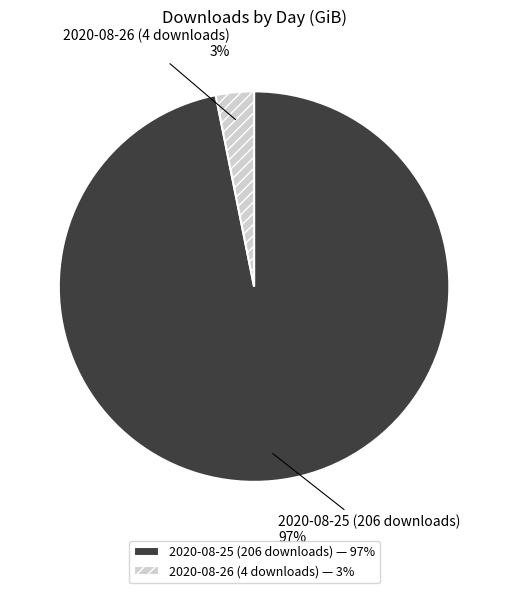

Is it true that 2020-08-26 (4 downloads) is 3% of the pie?

True